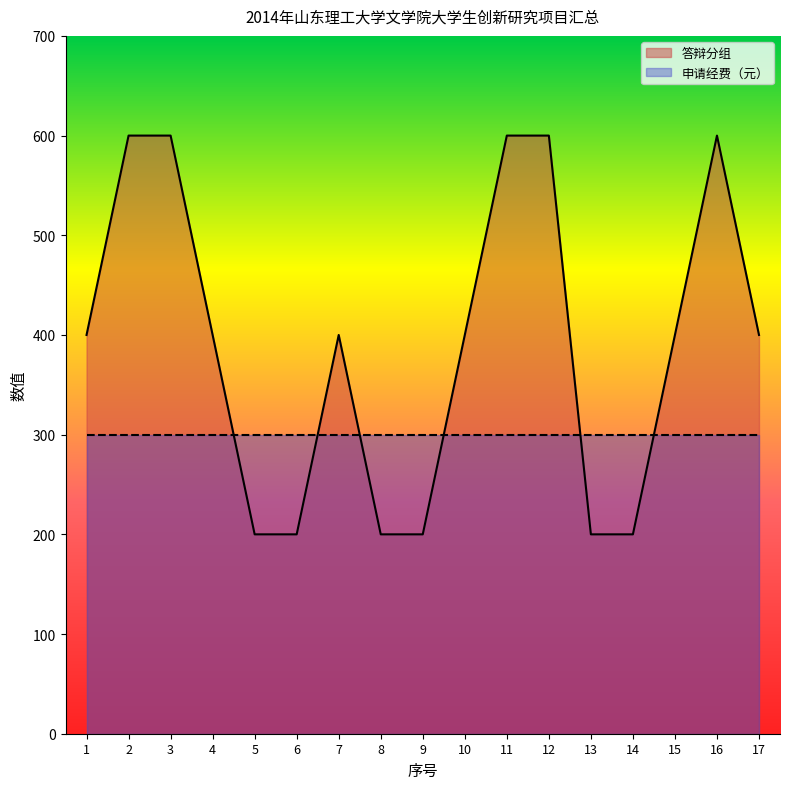

List the labels in order of value, smallest first.

5, 6, 8, 9, 13, 14, 1, 4, 7, 10, 15, 17, 2, 3, 11, 12, 16